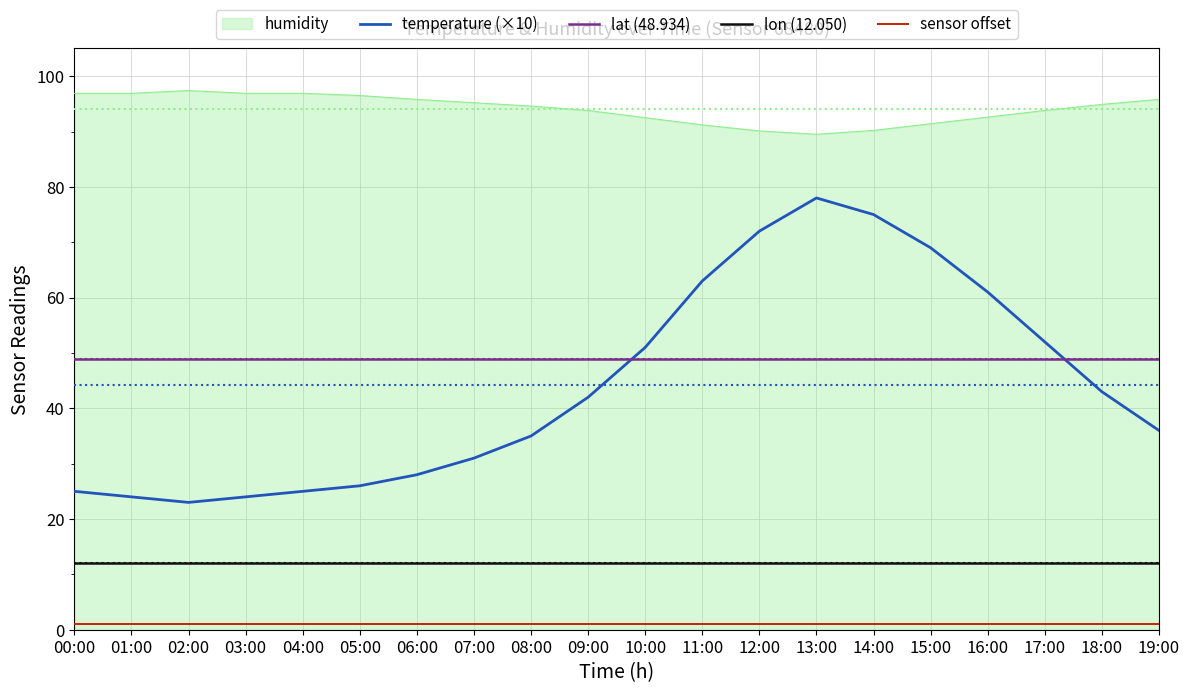

What is the difference between the maximum and second lowest values in the temperature (×10) series?

54.0